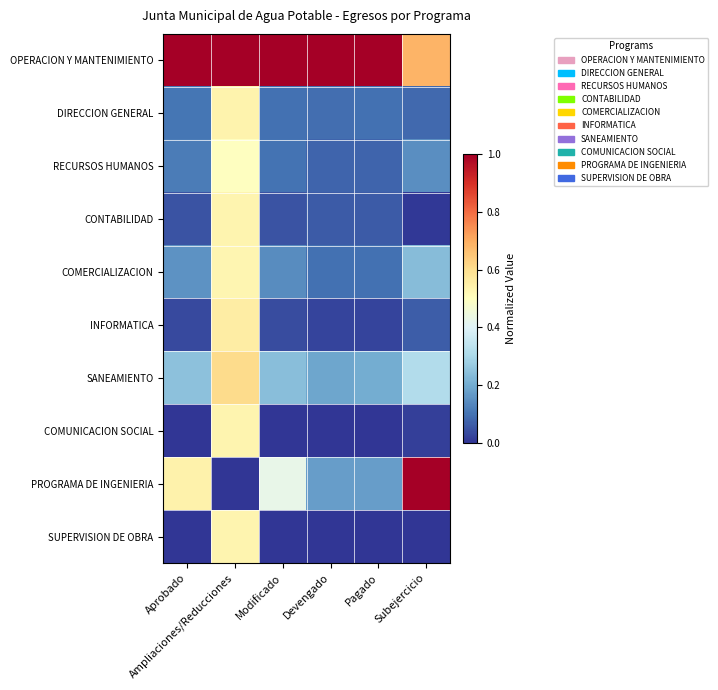

Which series has the widest spread of values?

PROGRAMA DE INGENIERIA